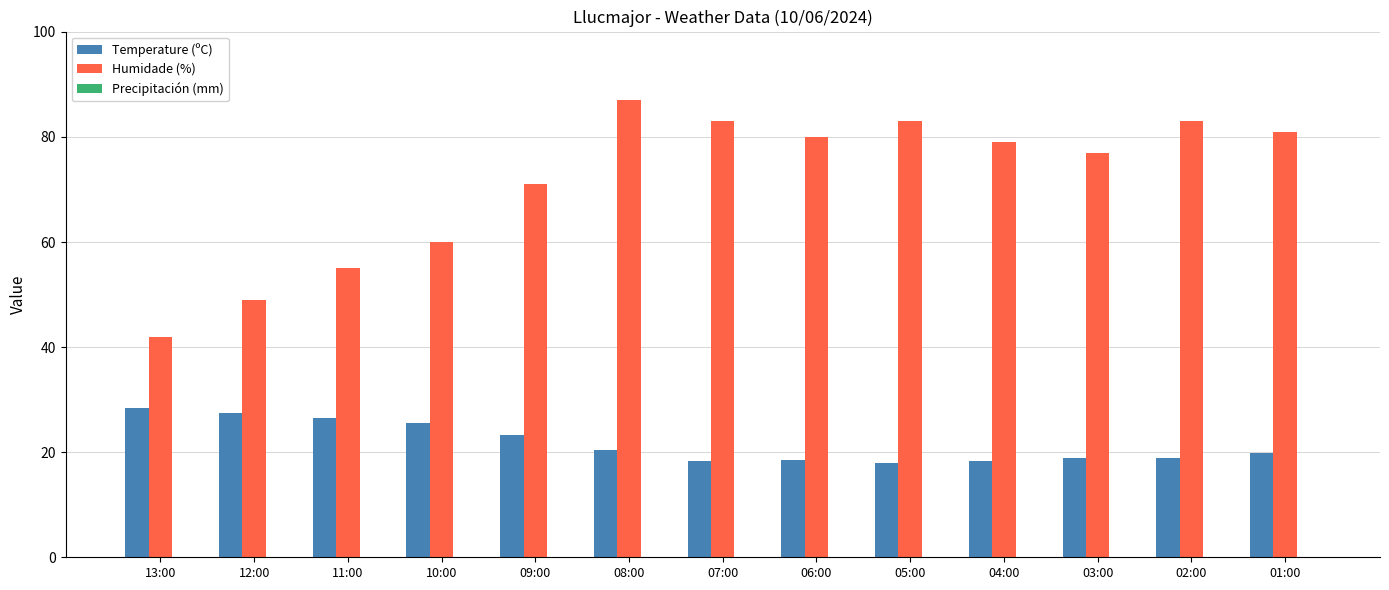

How many distinct data groups are displayed?

2